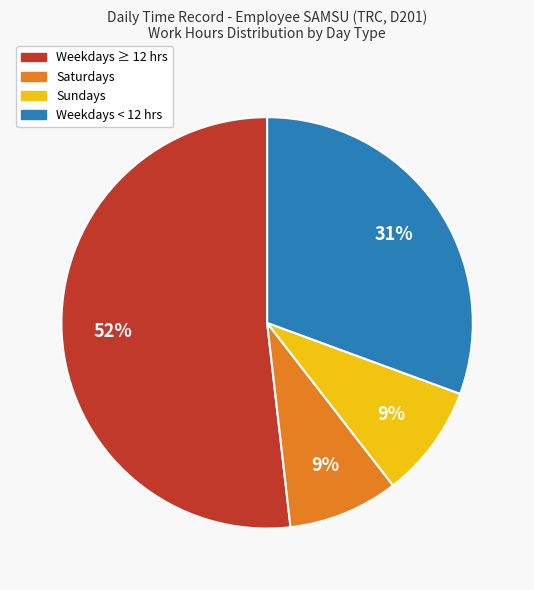

To the nearest percent, what is the average slice percentage?

25%